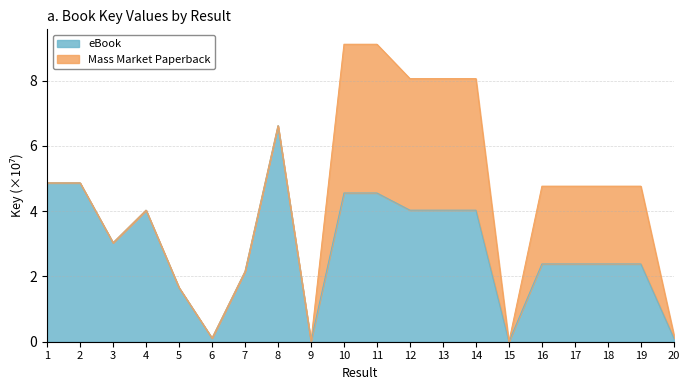

The eBook series shows 0.9 at 5. True or false?

False